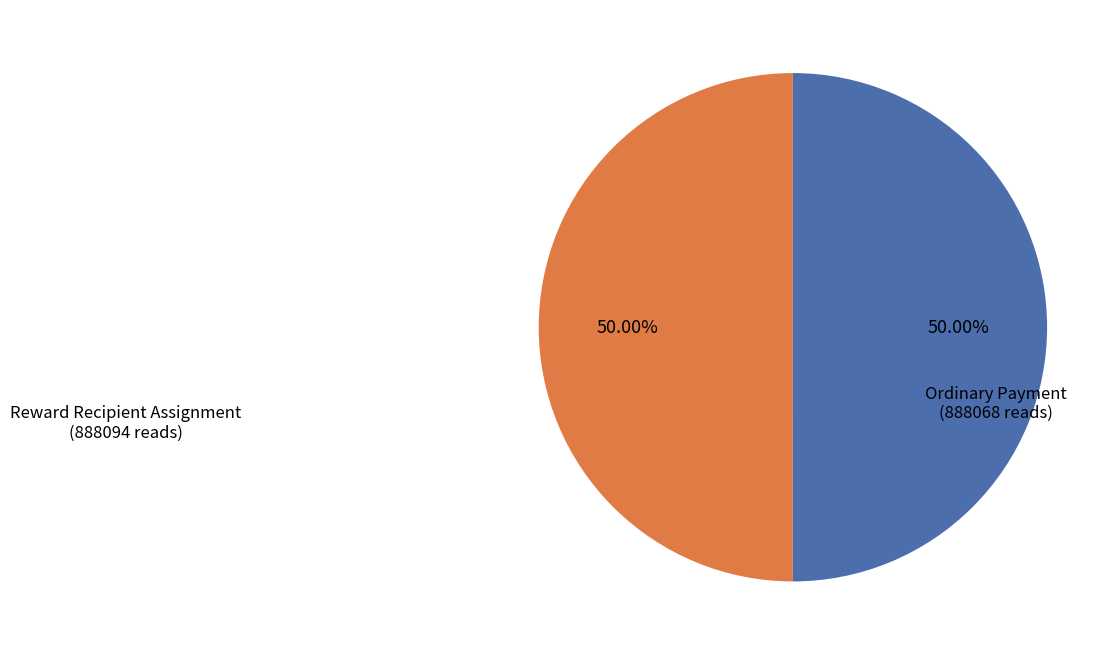

What is the ratio of the value at Reward Recipient Assignment to the value at Ordinary Payment?

1.0